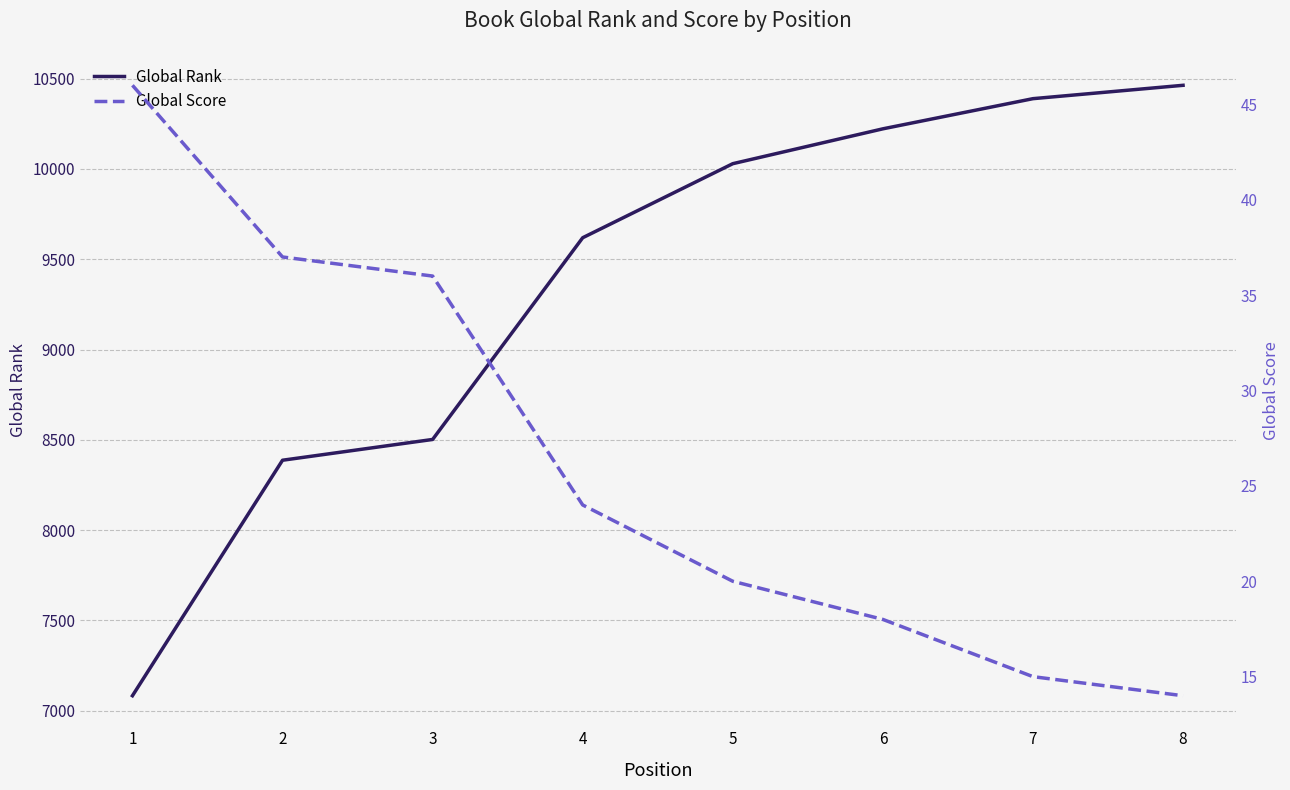

The value of Global Rank at 7 is 10389. True or false?

True